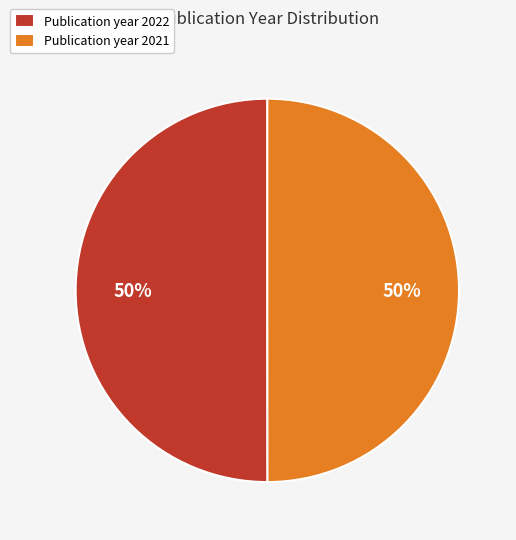

How many segments does this pie chart have?

2